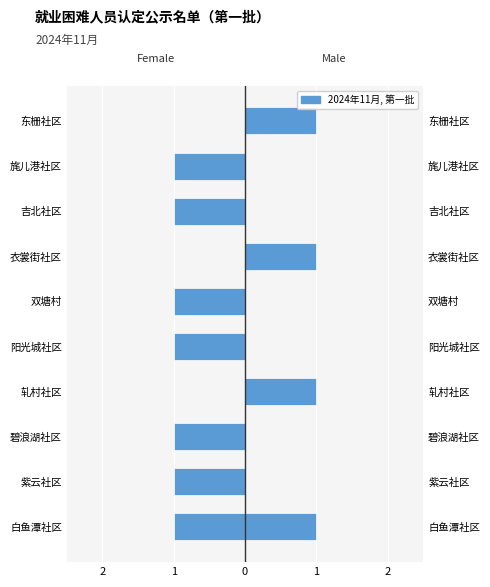

Does the chart contain stacked bars?

No